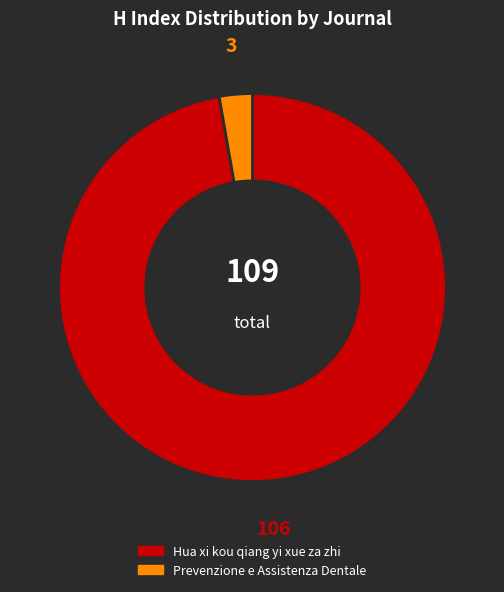

True or false: Hua xi kou qiang yi xue za zhi accounts for 97% of the total.

True